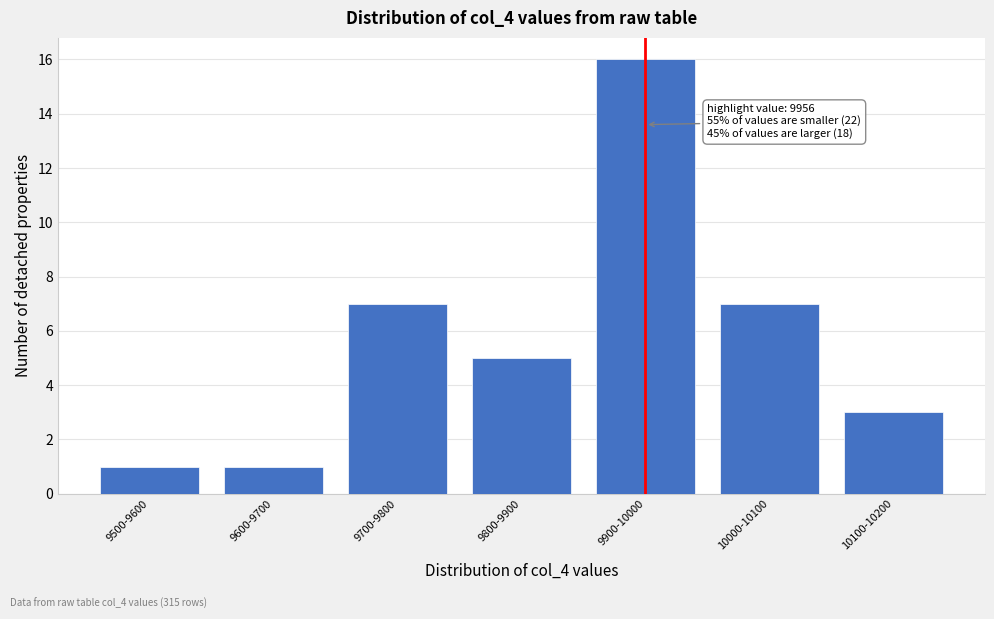

Reading left to right, list all the values displayed in this chart.

1	1	7	5	16	7	3